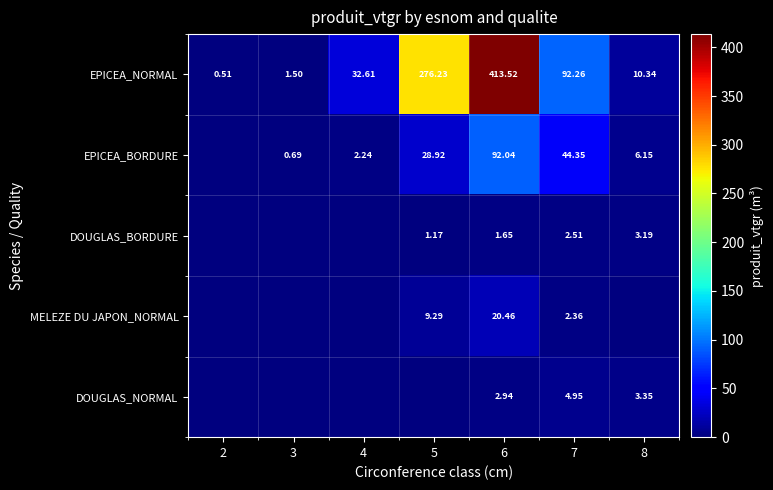

Is the value of MELEZE DU JAPON_NORMAL at 7 greater than the value of EPICEA_NORMAL at 5?

No